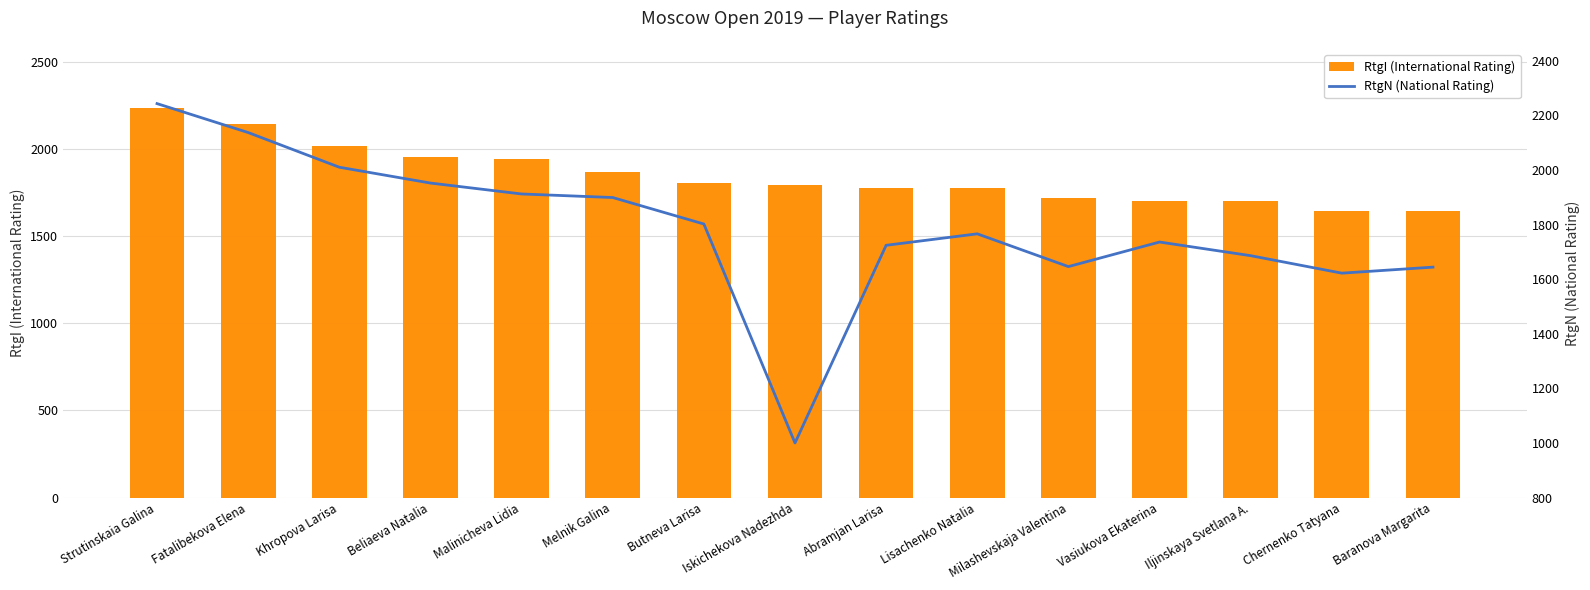

What is the difference between the second highest and minimum values in the RtgN (National Rating) series?

1137